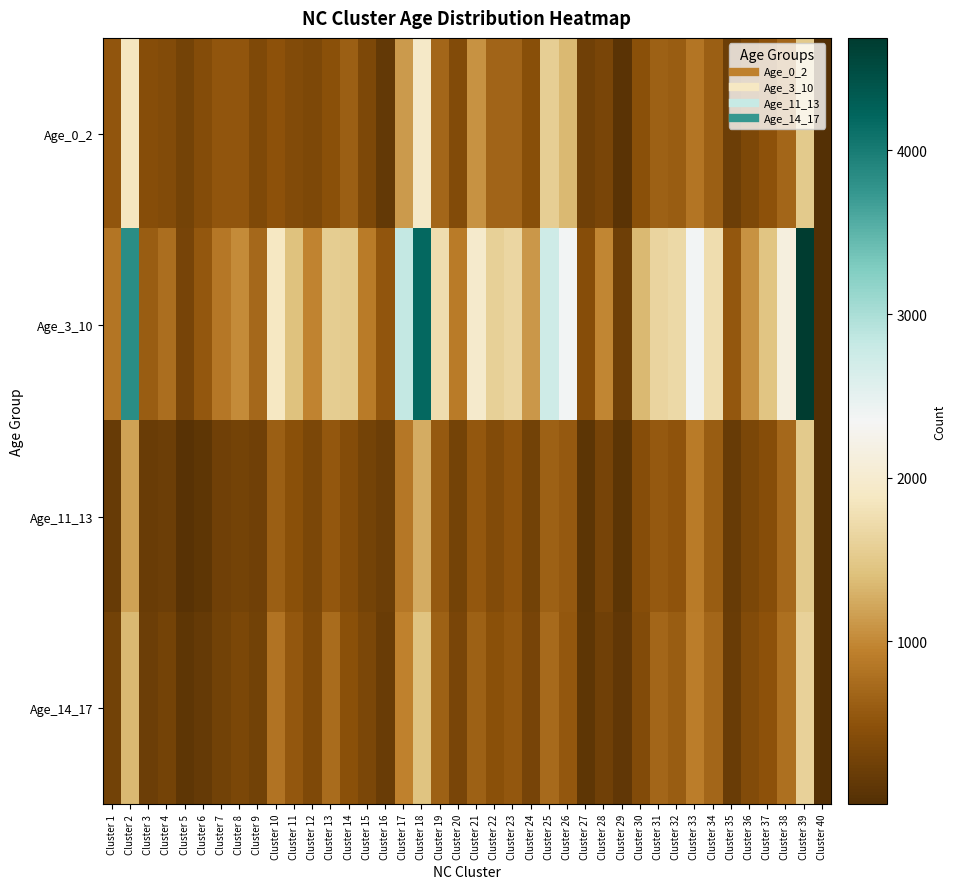

What is the spread (max minus min) of values at Cluster 1?

655